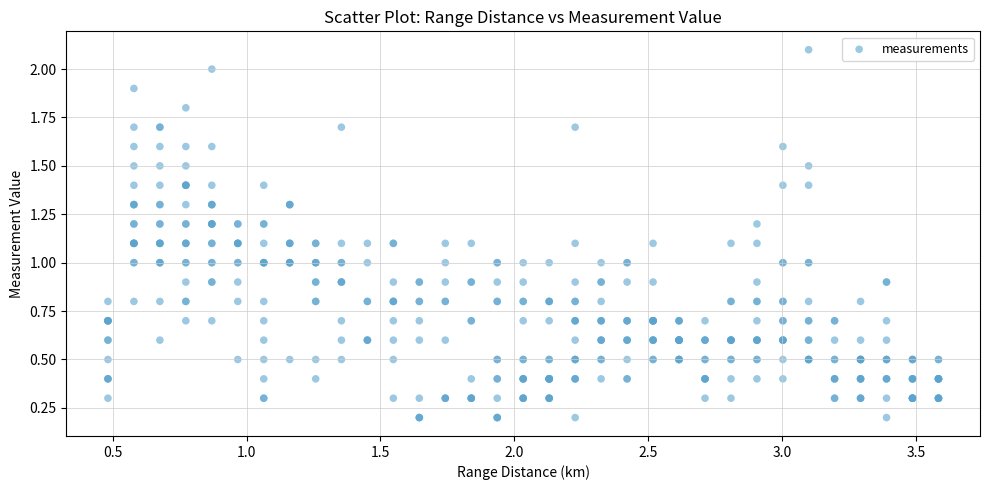

What is the range of X values (max minus min)?

3.1